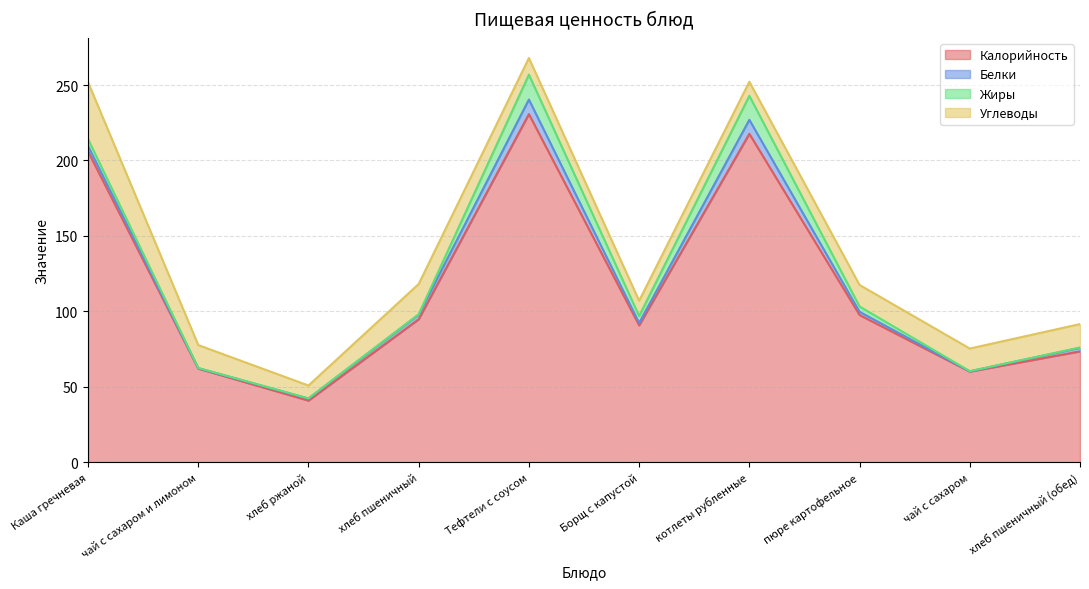

How many data points in Углеводы are less than 15?

5